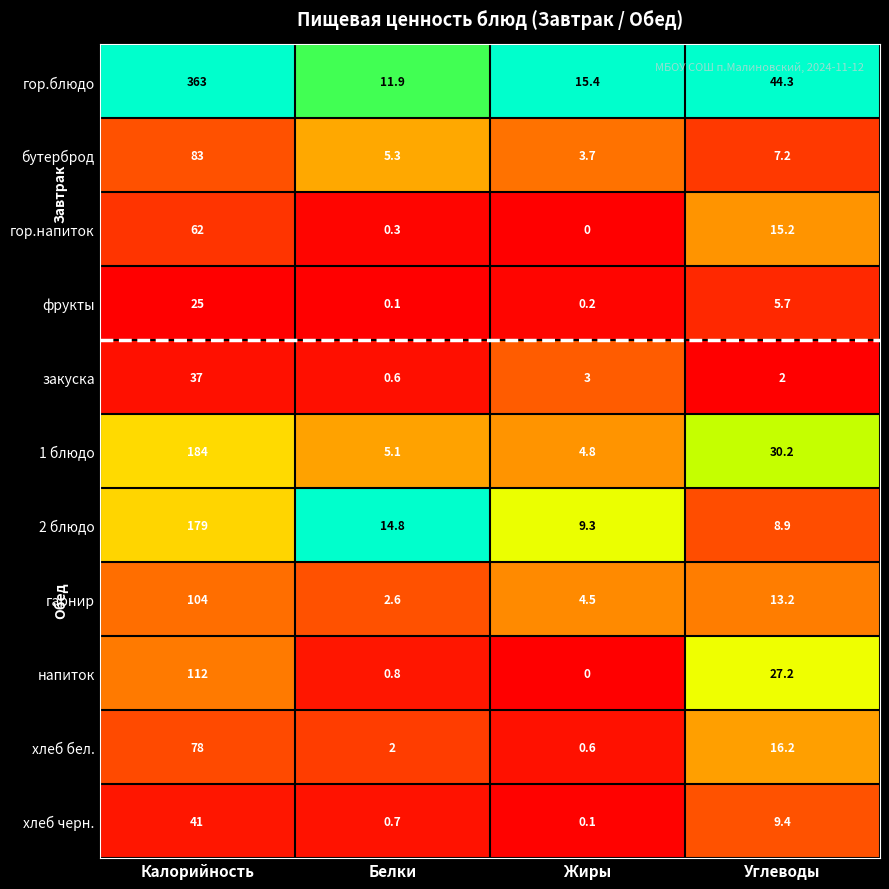

At which label does напиток first exceed 27?

Калорийность